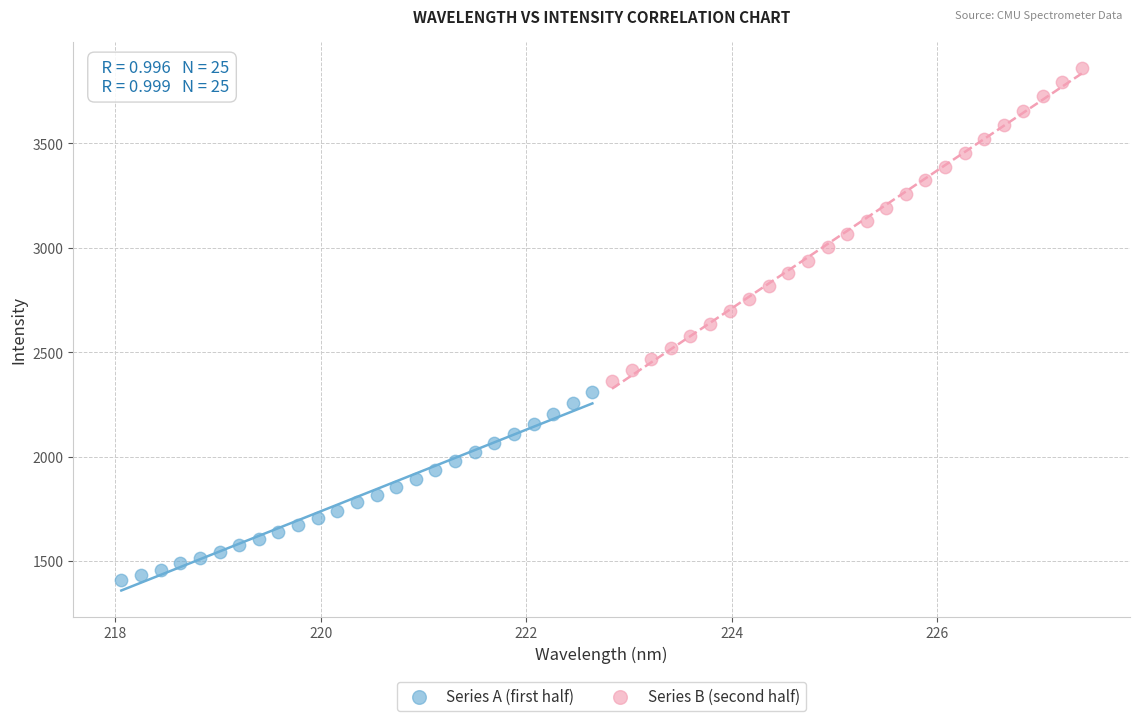

Which series has the largest Y range (max minus min)?

Series B (second half)